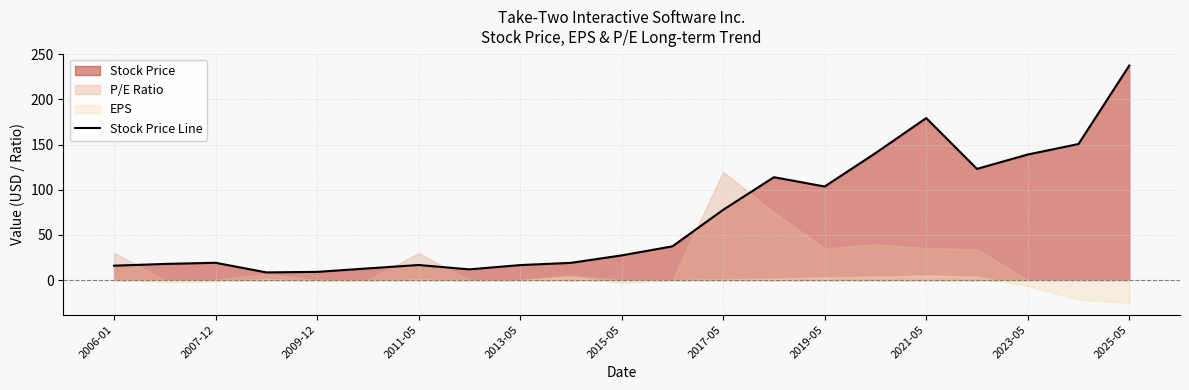

What is the minimum value for Stock Price Line?

8.4